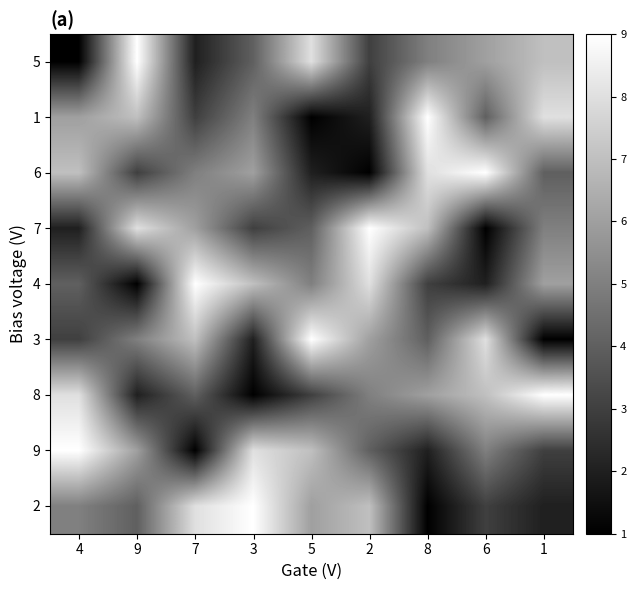

What is the total value across all series at 4?

45